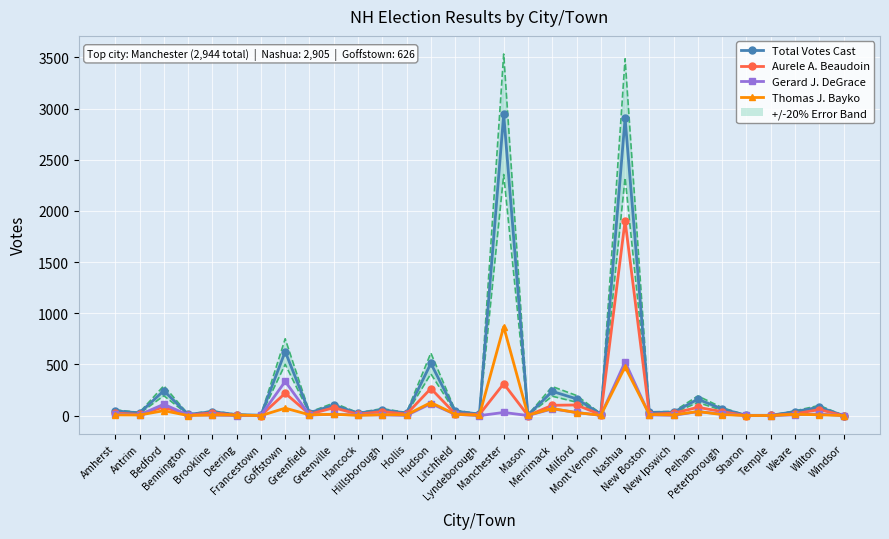

True or false: Aurele A. Beaudoin and Total Votes Cast intersect in this chart.

False